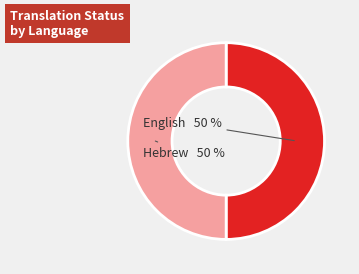

What percentage is the English slice, to the nearest percent?

50%